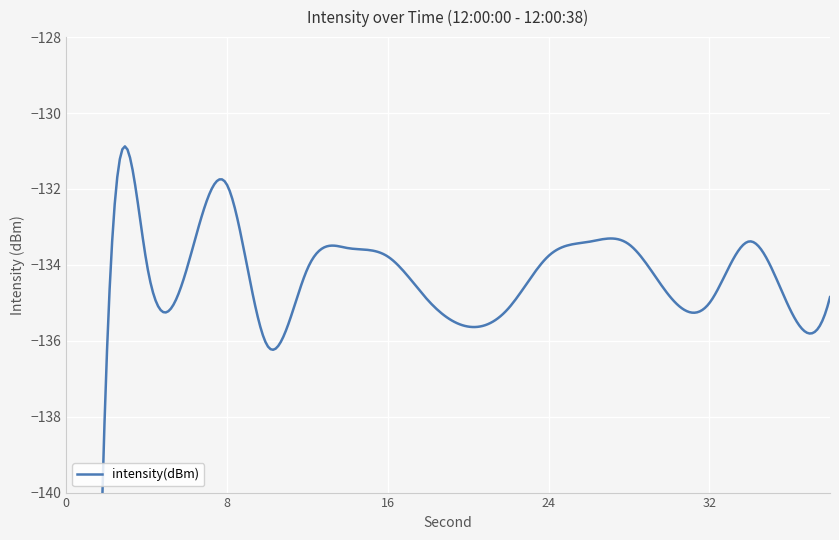

True or false: there are more than 0 points higher than both neighbors.

True